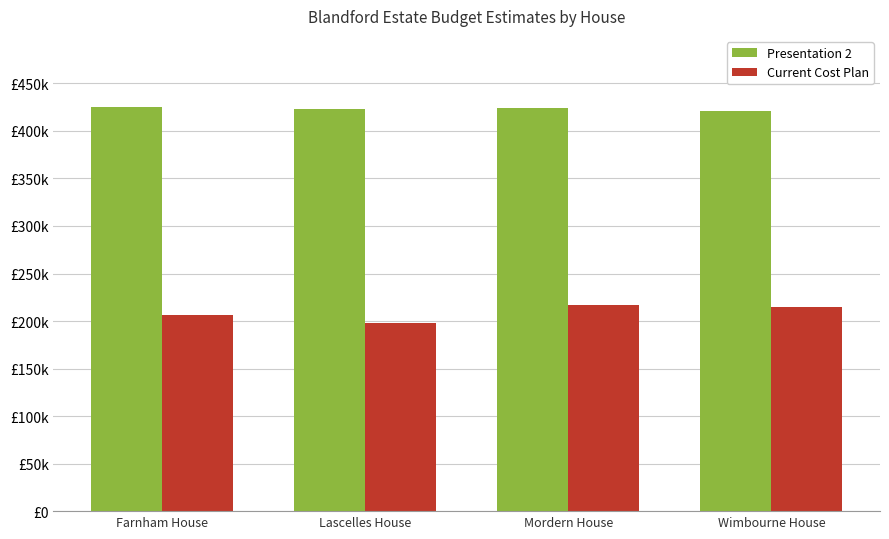

What are all the series names shown in the legend?

Presentation 2, Current Cost Plan